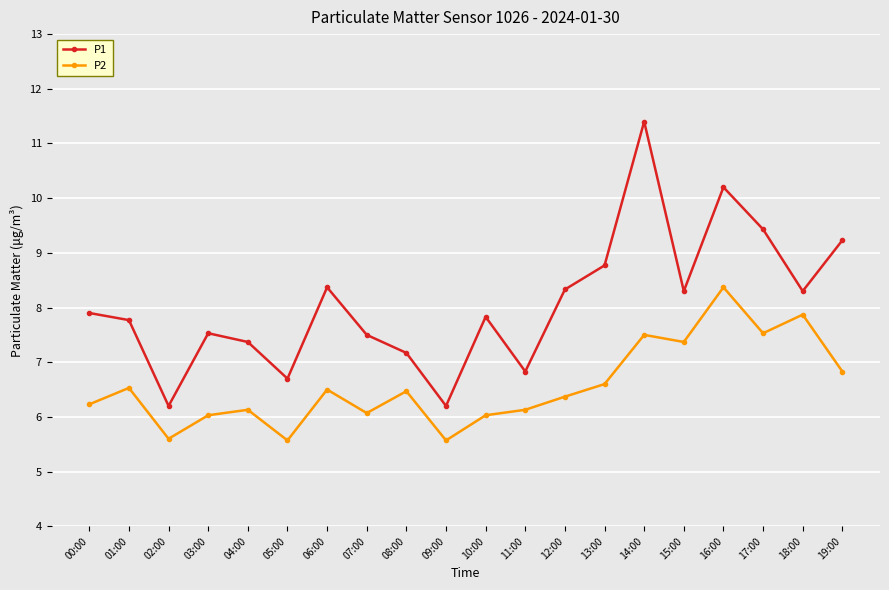

Reading left to right, transcribe all the data shown in this chart.

P1: 00:00=7.9	01:00=7.8	02:00=6.2	03:00=7.5	04:00=7.4	05:00=6.7	06:00=8.4	07:00=7.5	08:00=7.2	09:00=6.2	10:00=7.8	11:00=6.8	12:00=8.3	13:00=8.8	14:00=11.4	15:00=8.3	16:00=10.2	17:00=9.4	18:00=8.3	19:00=9.2
P2: 00:00=6.2	01:00=6.5	02:00=5.6	03:00=6.0	04:00=6.1	05:00=5.6	06:00=6.5	07:00=6.1	08:00=6.5	09:00=5.6	10:00=6.0	11:00=6.1	12:00=6.4	13:00=6.6	14:00=7.5	15:00=7.4	16:00=8.4	17:00=7.5	18:00=7.9	19:00=6.8